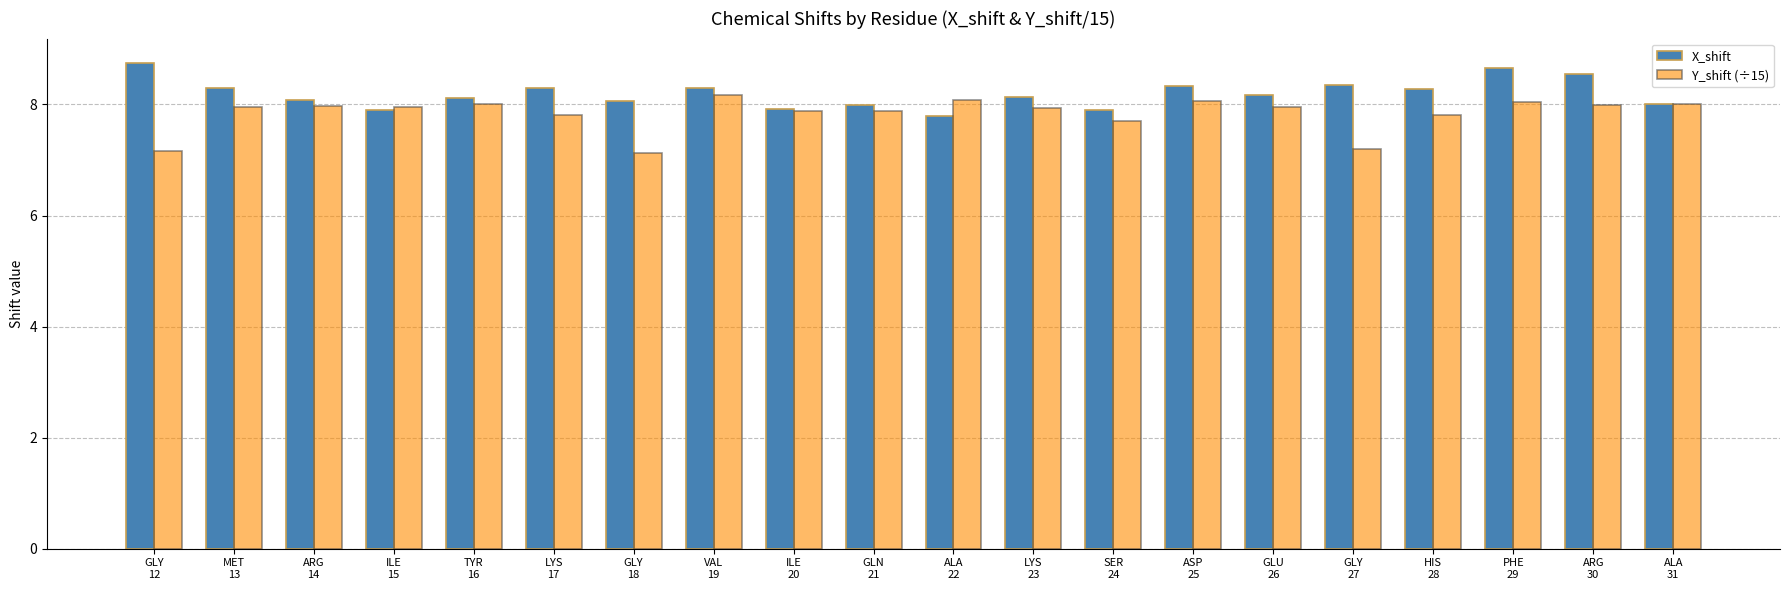

Rank the series by their maximum value, from lowest to highest.

Y_shift (÷15), X_shift